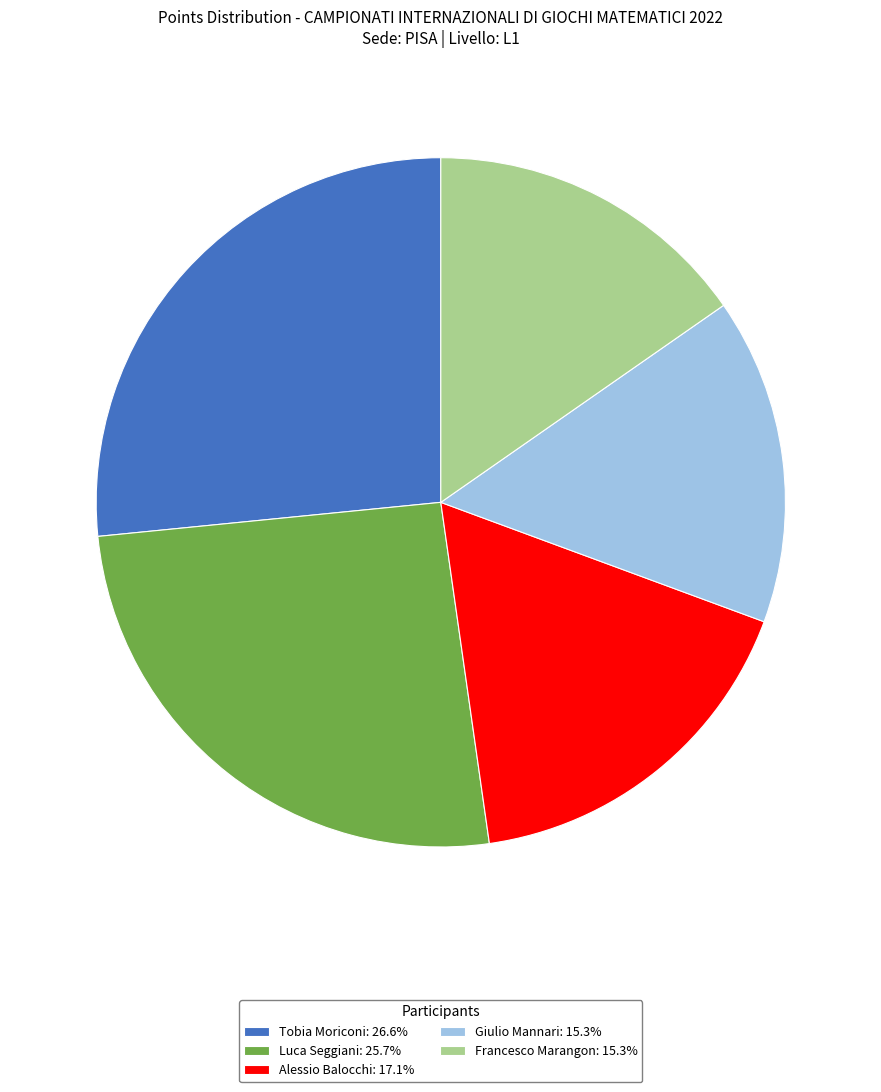

Do Giulio Mannari and Alessio Balocchi together represent more than half of the pie?

No